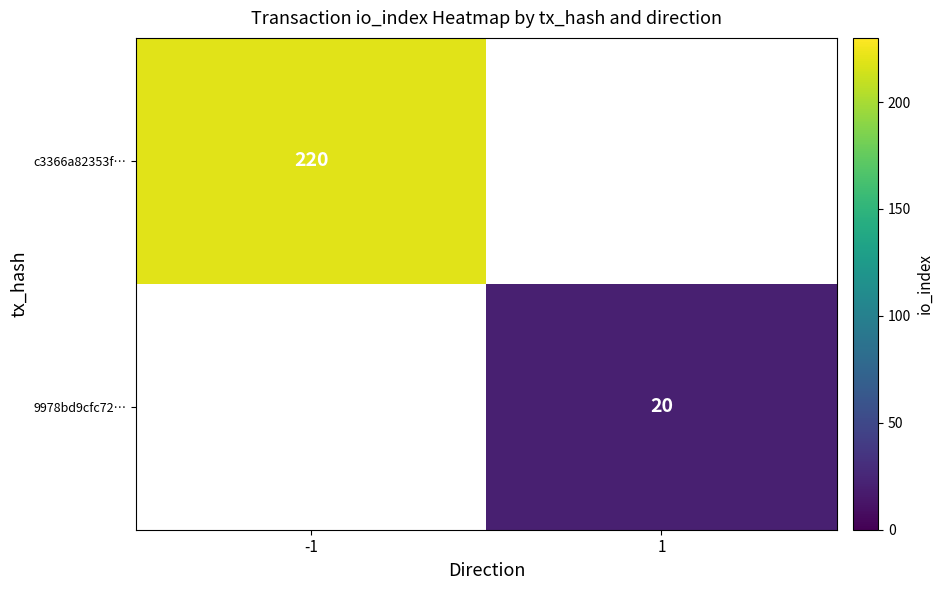

The value of 9978bd9cfc72… at 1 is 20. True or false?

True